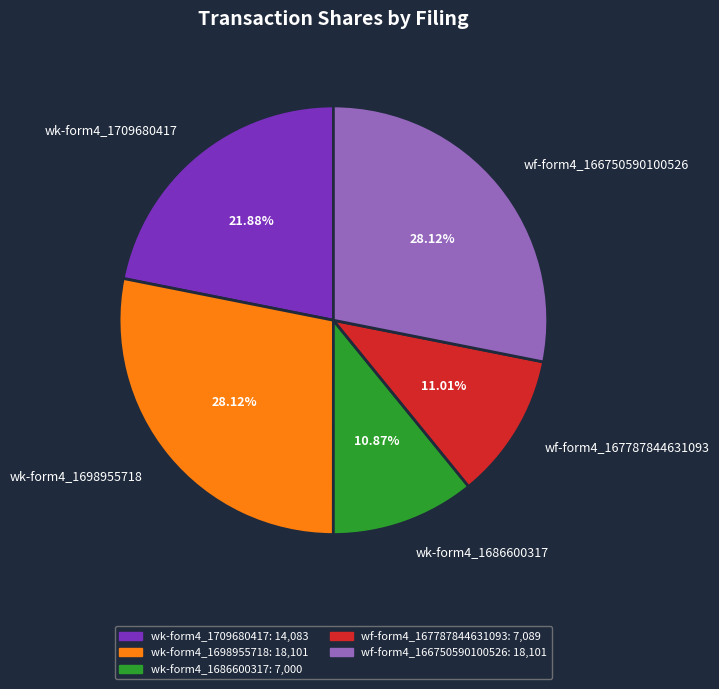

Does wk-form4_1686600317 represent more than half of the total?

No